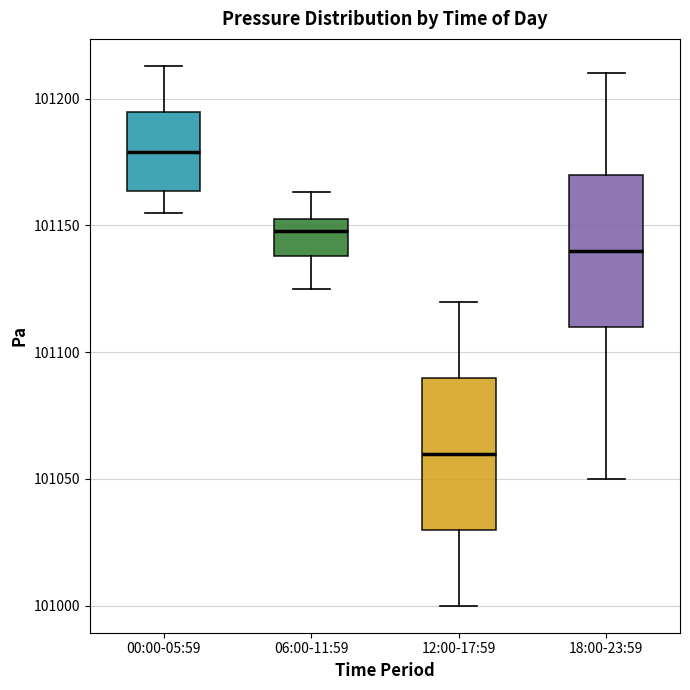

Where is the upper edge of the box for 00:00-05:59 on the y-axis? The values are not printed on the chart, so give them approximately, as read against the axis.

101195